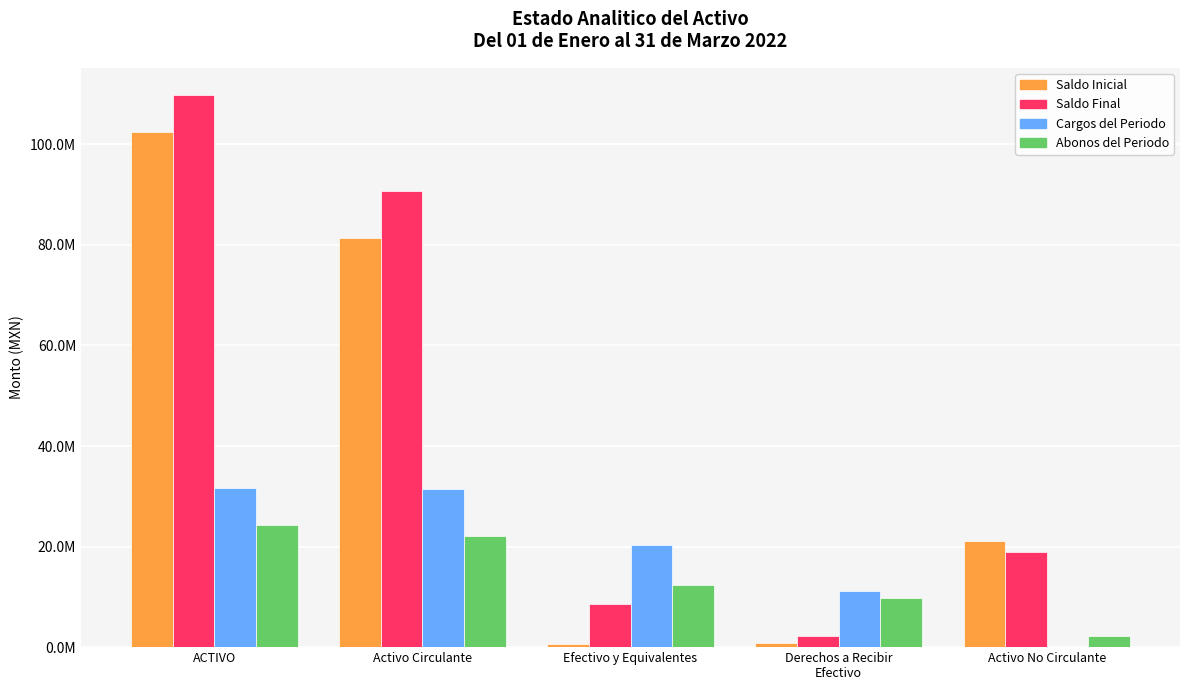

The Abonos del Periodo series shows 677498.5 at Activo No Circulante. True or false?

False